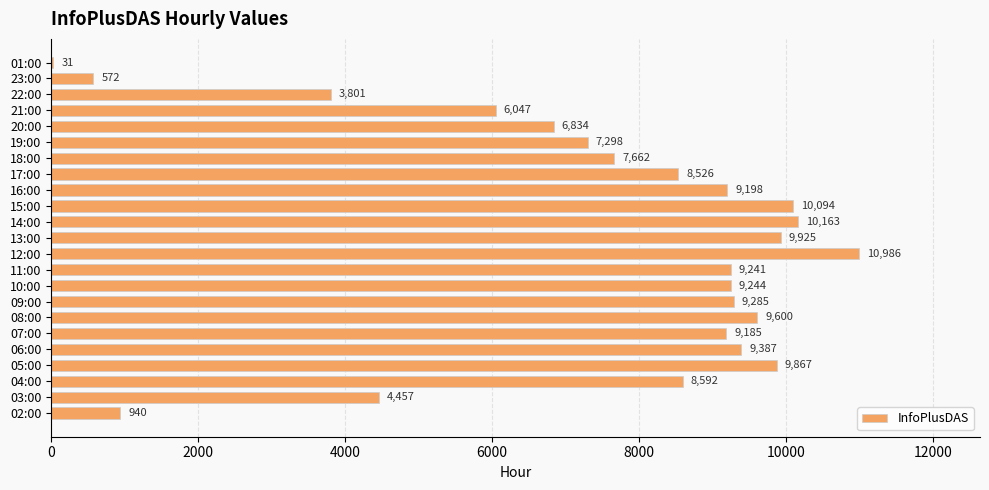

What is the change in value from 04:00 to 20:00?

-1758